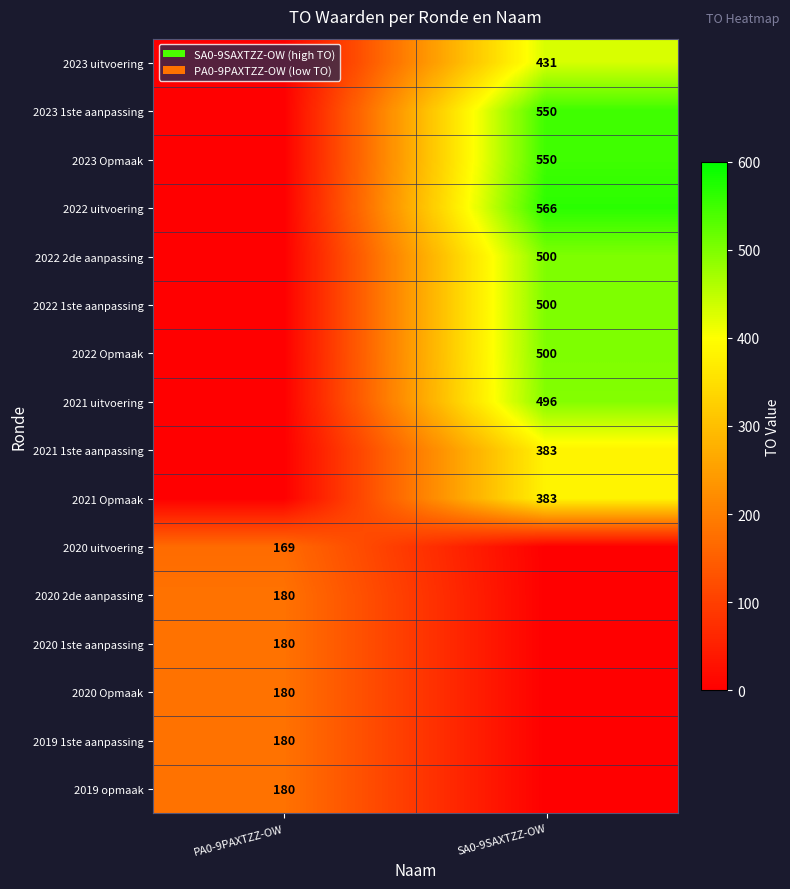

What is the difference between the highest and lowest values at SA0-9SAXTZZ-OW?

566